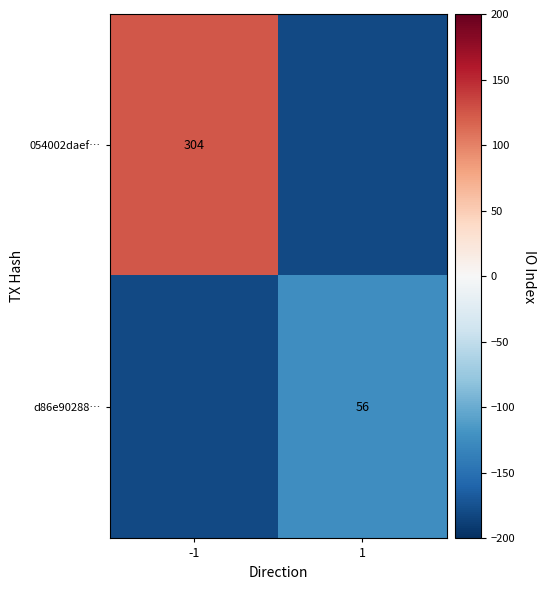

How many series are shown in this chart?

2